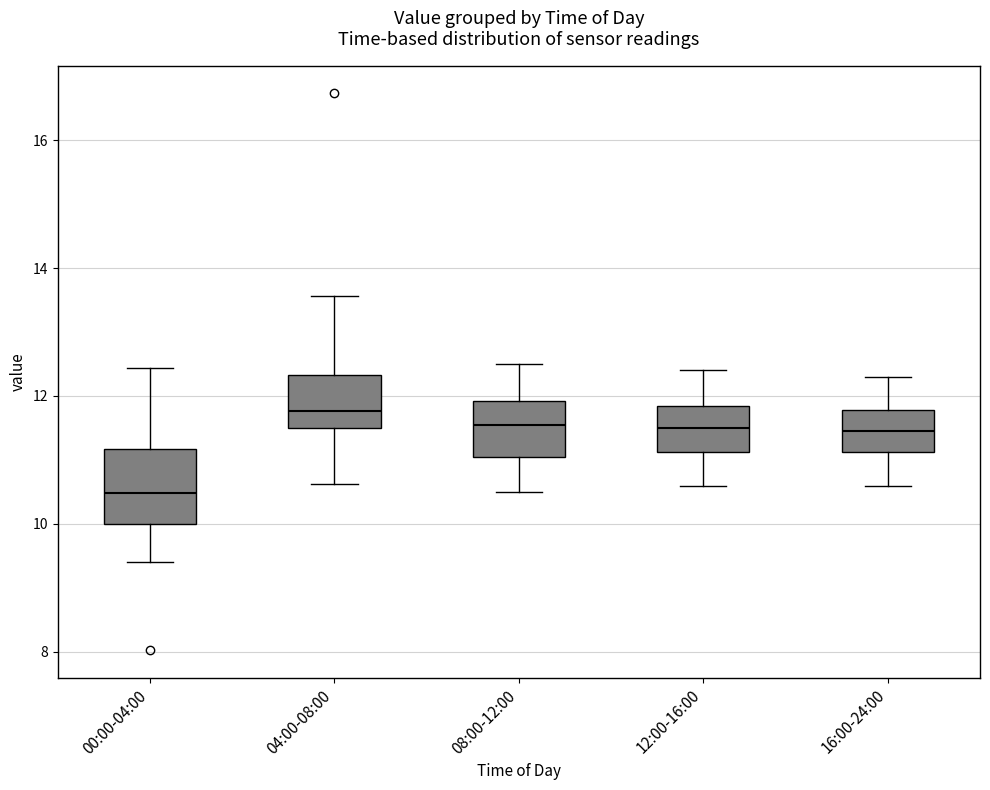

Which box has the lowest median line?

00:00-04:00